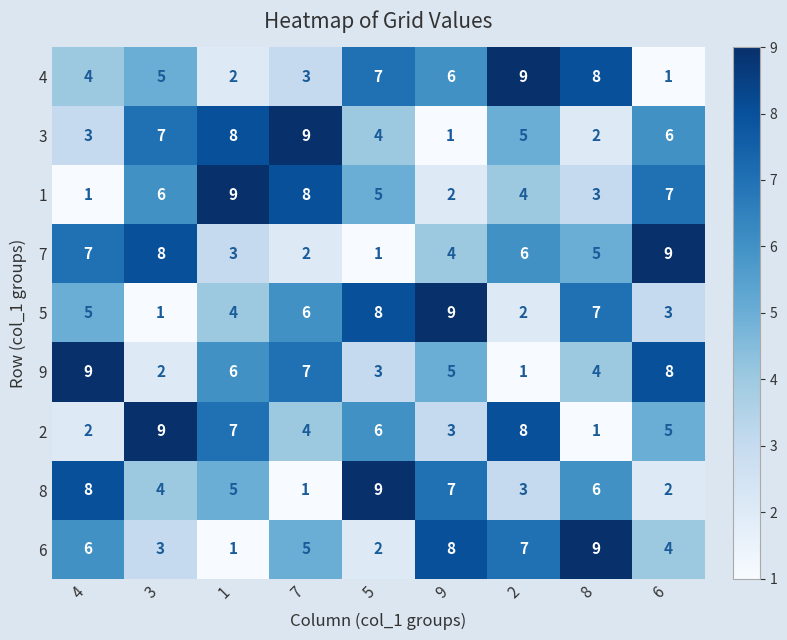

How many categories are shown in the chart?

9